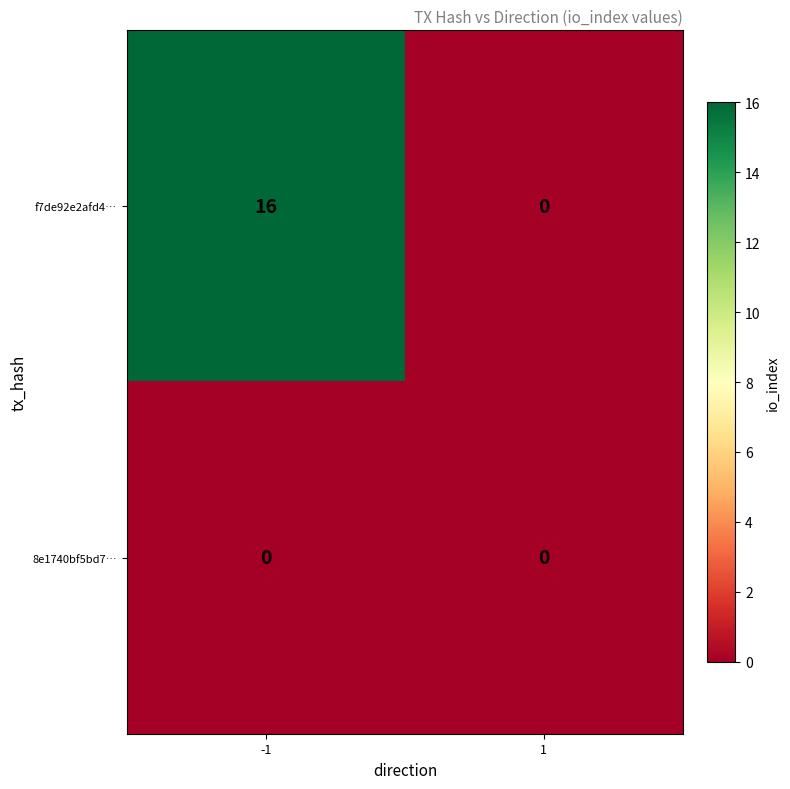

Reading left to right, list all the values displayed in this chart.

f7de92e2afd4…: -1=16	1=0
8e1740bf5bd7…: -1=0	1=0